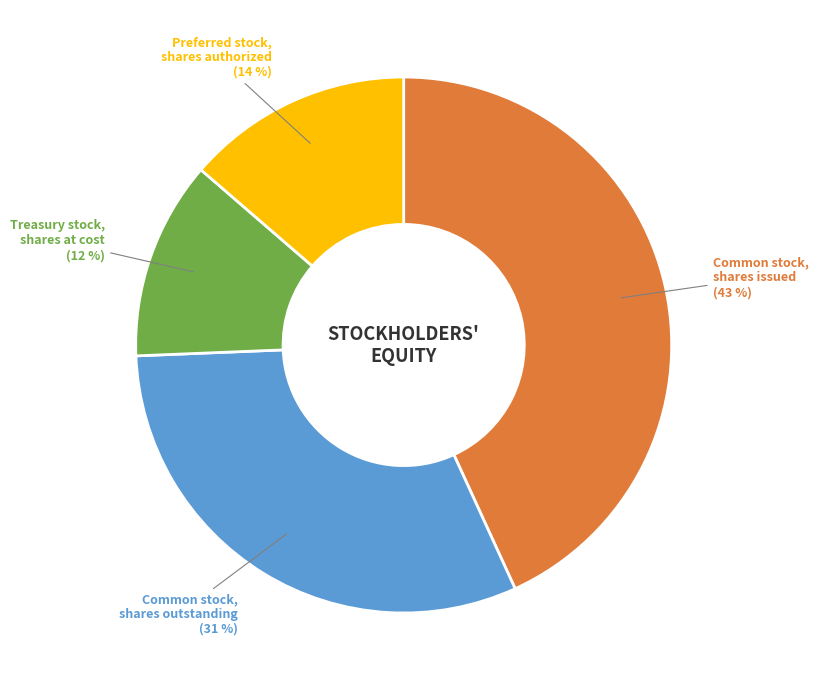

Is there any slice that represents more than half of the pie?

No